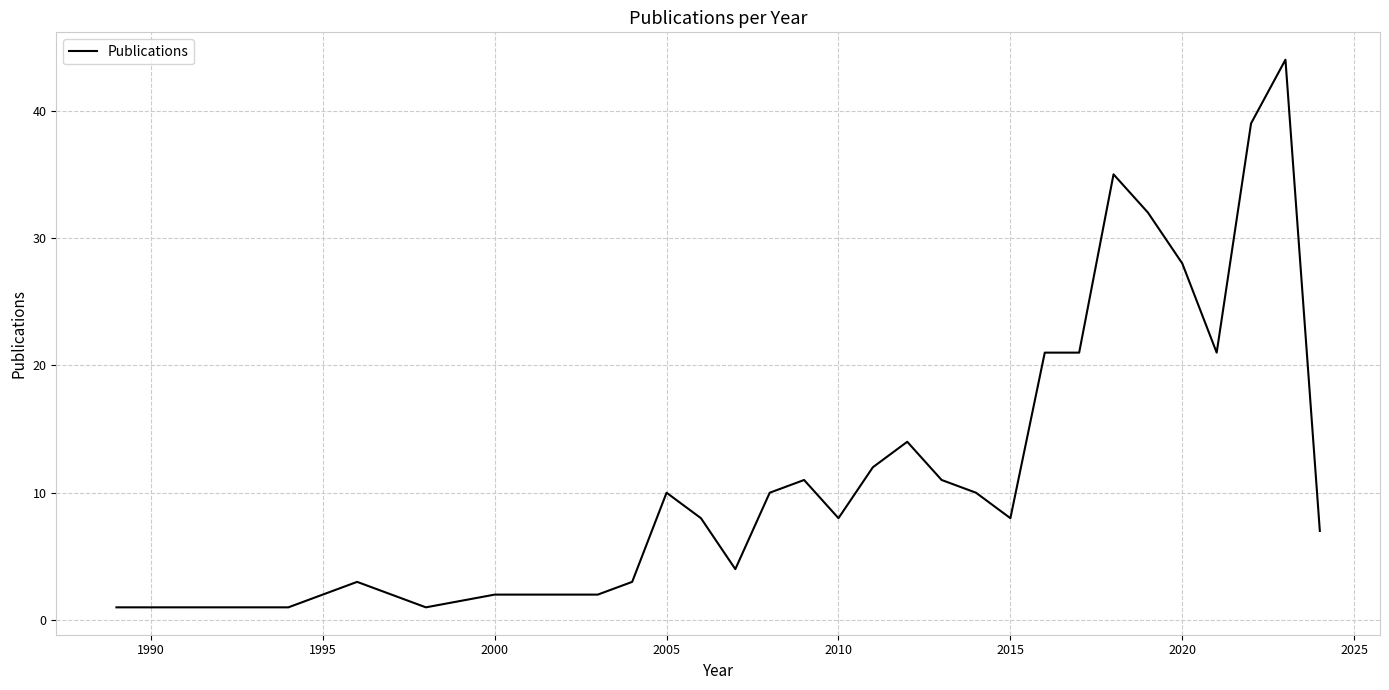

What is the difference between the maximum and minimum values?

43